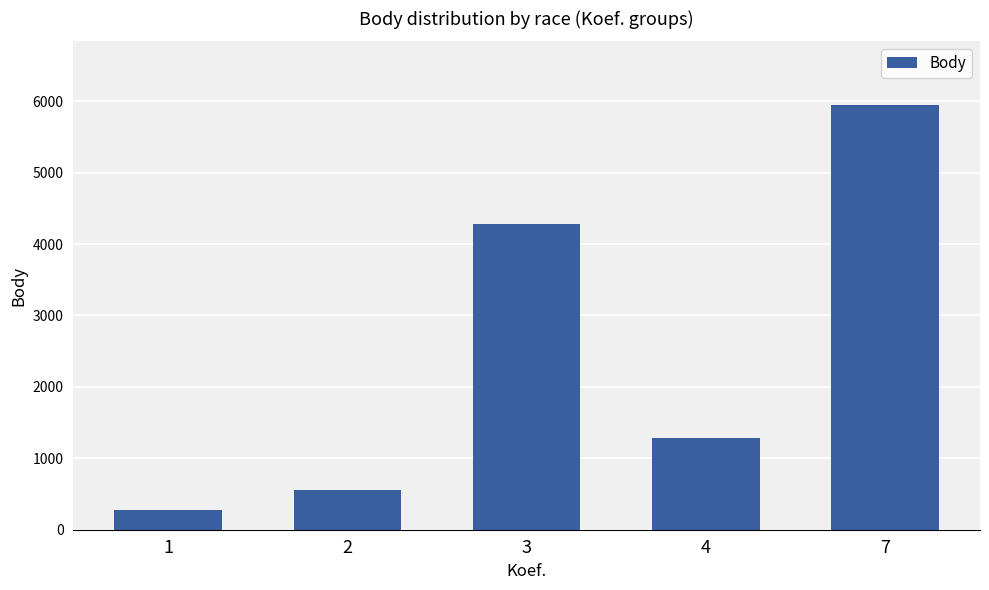

How many categories are shown in the chart?

5